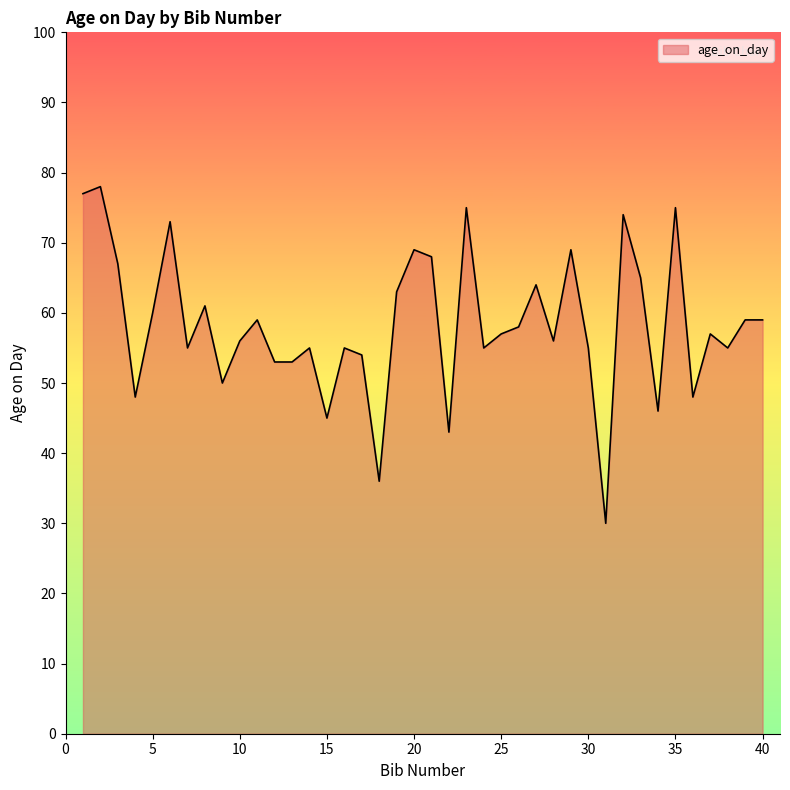

What is the difference between the maximum and minimum values?

48